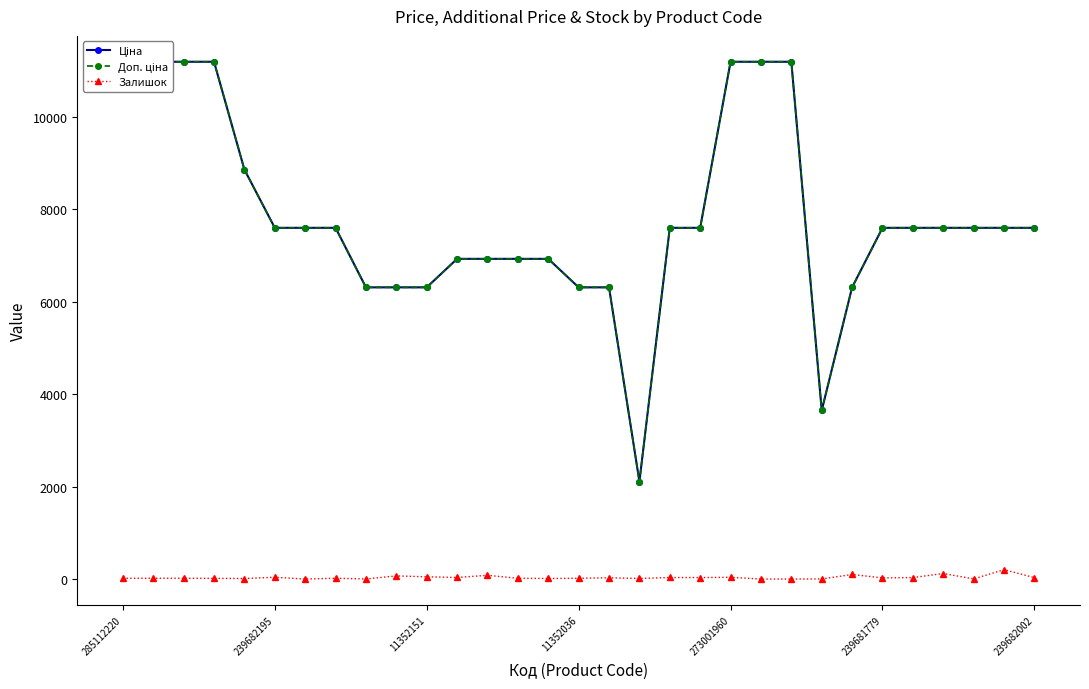

What are all the series names shown in the legend?

Ціна, Доп. ціна, Залишок